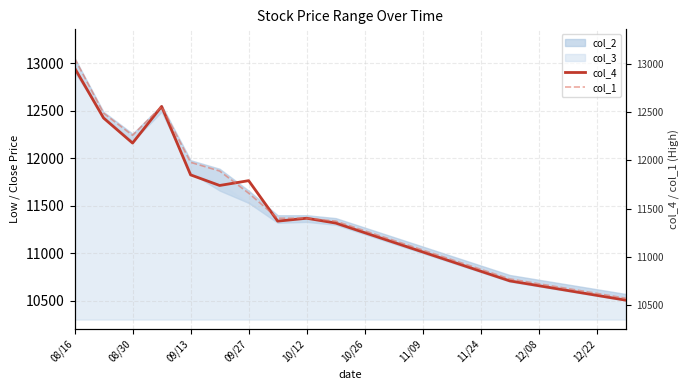

List the series in order of their peak value, highest first.

col_1, col_4